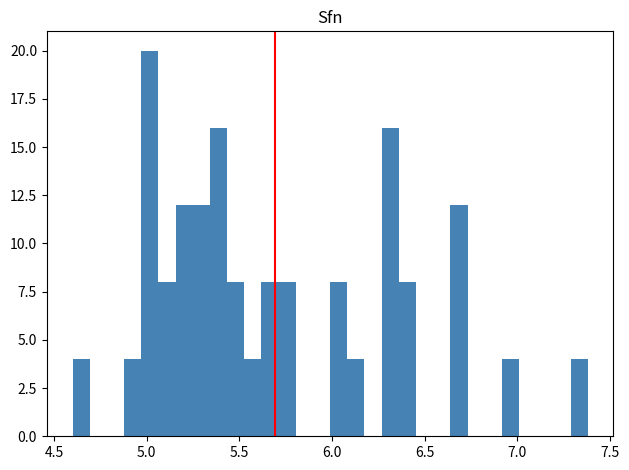

Read against the x-axis, roughly where is the centre of the tallest bar?

5.00